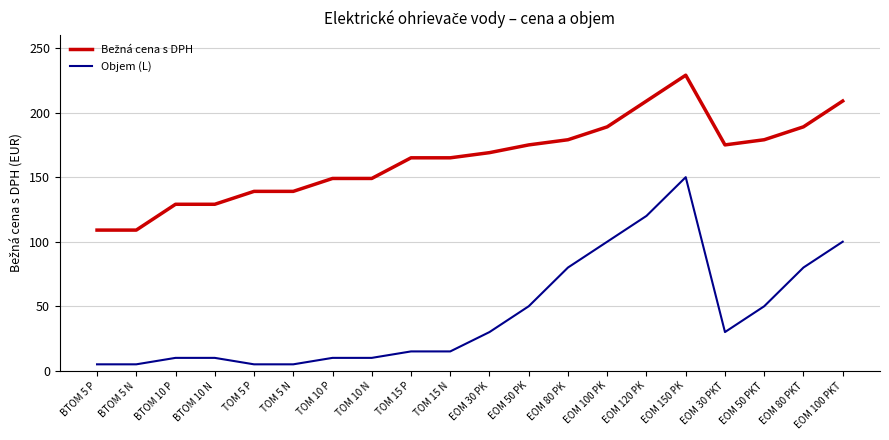

What is the greatest value displayed?

229